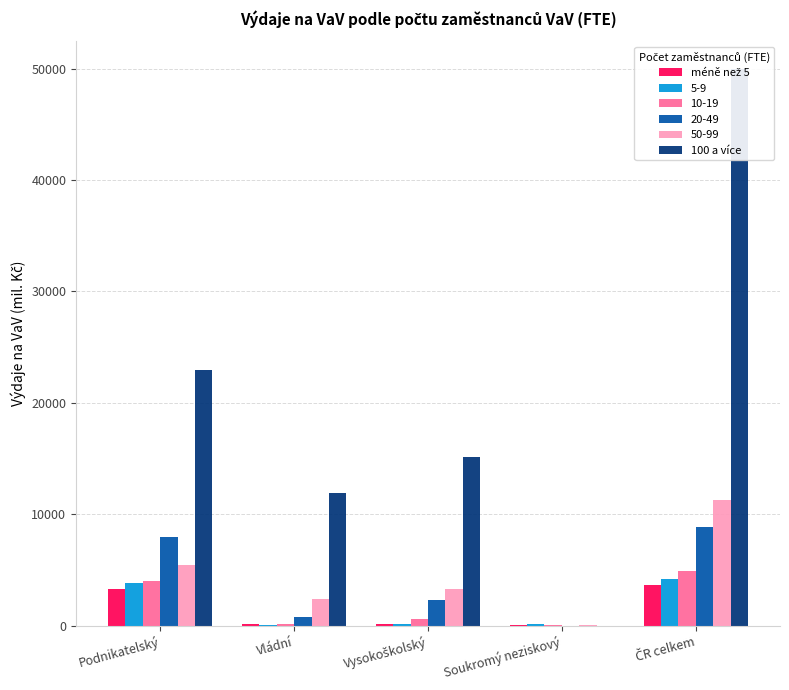

What is the average value of the 100 a více series?

19980.2